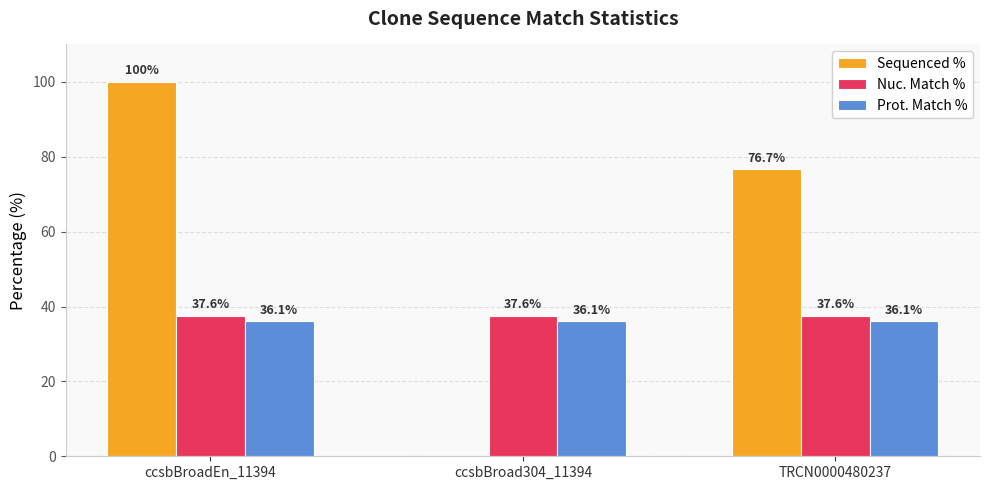

Which series has the largest total across all categories?

Sequenced %